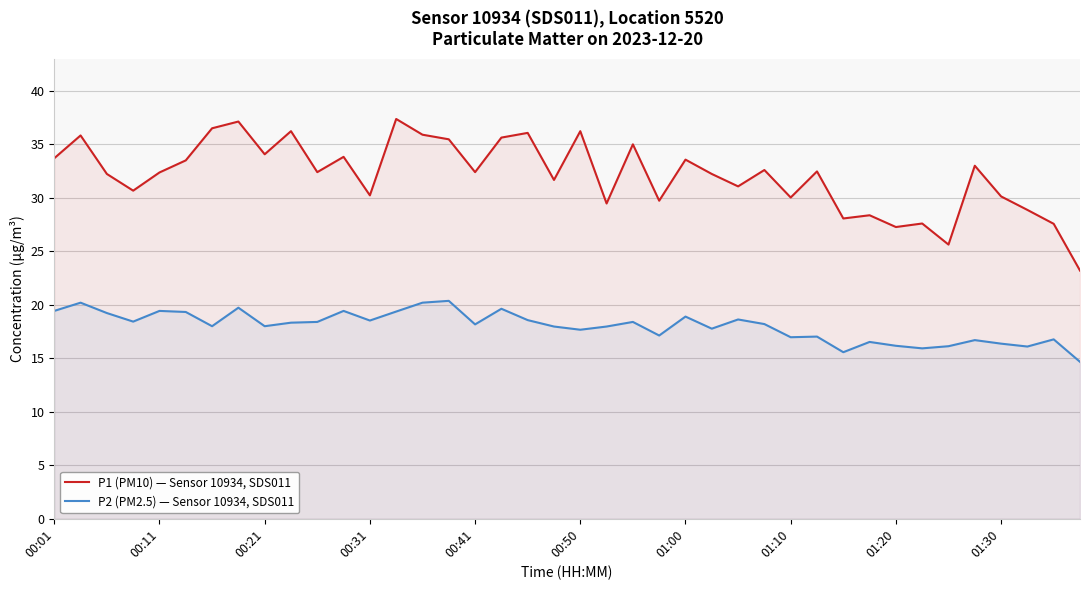

Rank the series at 37 from highest to lowest value.

P1 (PM10) — Sensor 10934, SDS011, P2 (PM2.5) — Sensor 10934, SDS011